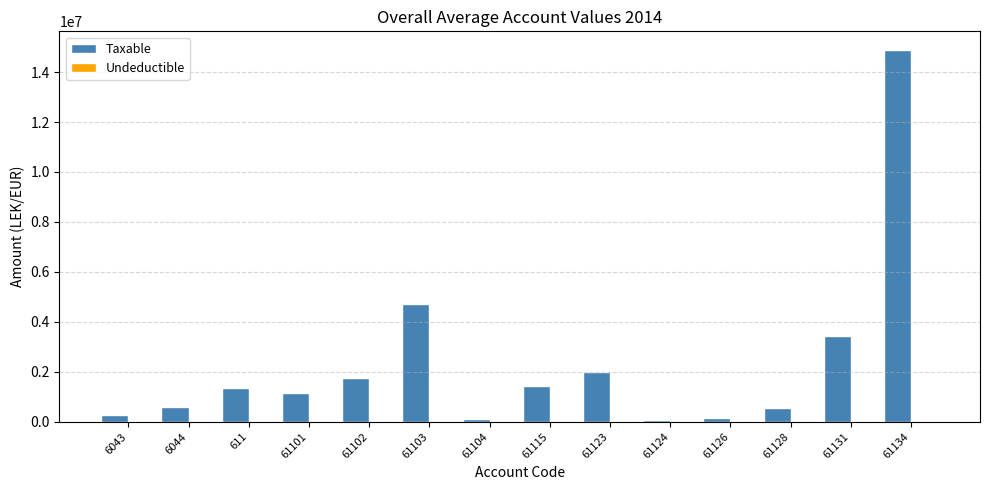

Which series has the largest total across all categories?

Taxable